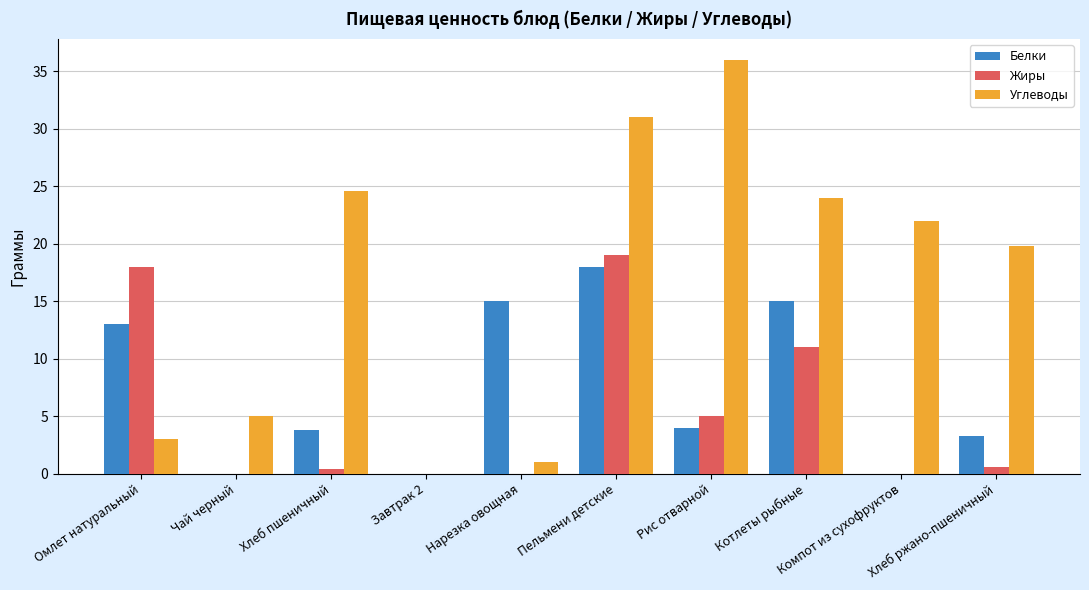

Which label corresponds to the largest value in the chart?

Рис отварной